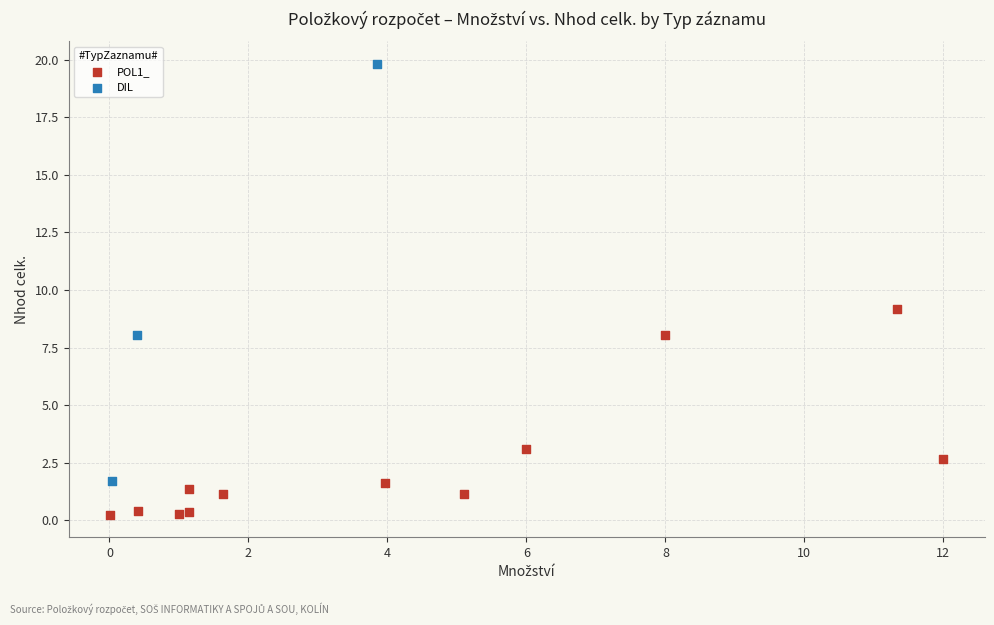

Which series reaches the maximum Y coordinate?

DIL